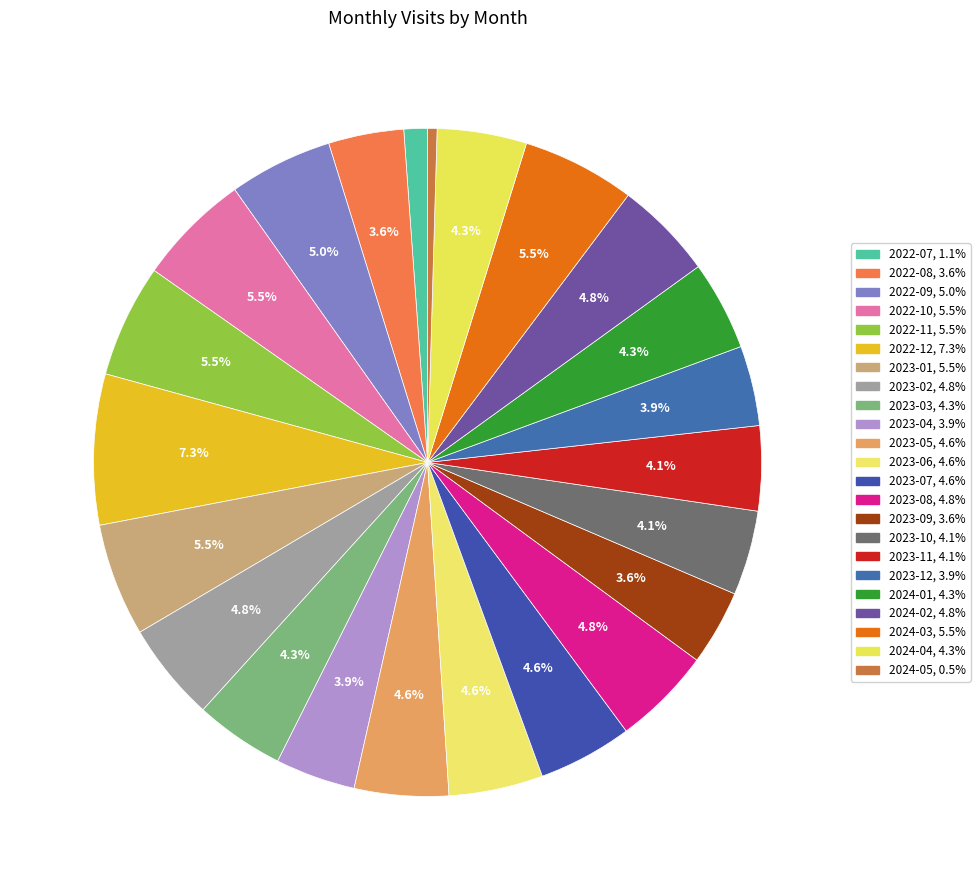

What portion of the pie excludes 2023-05?

95.4%